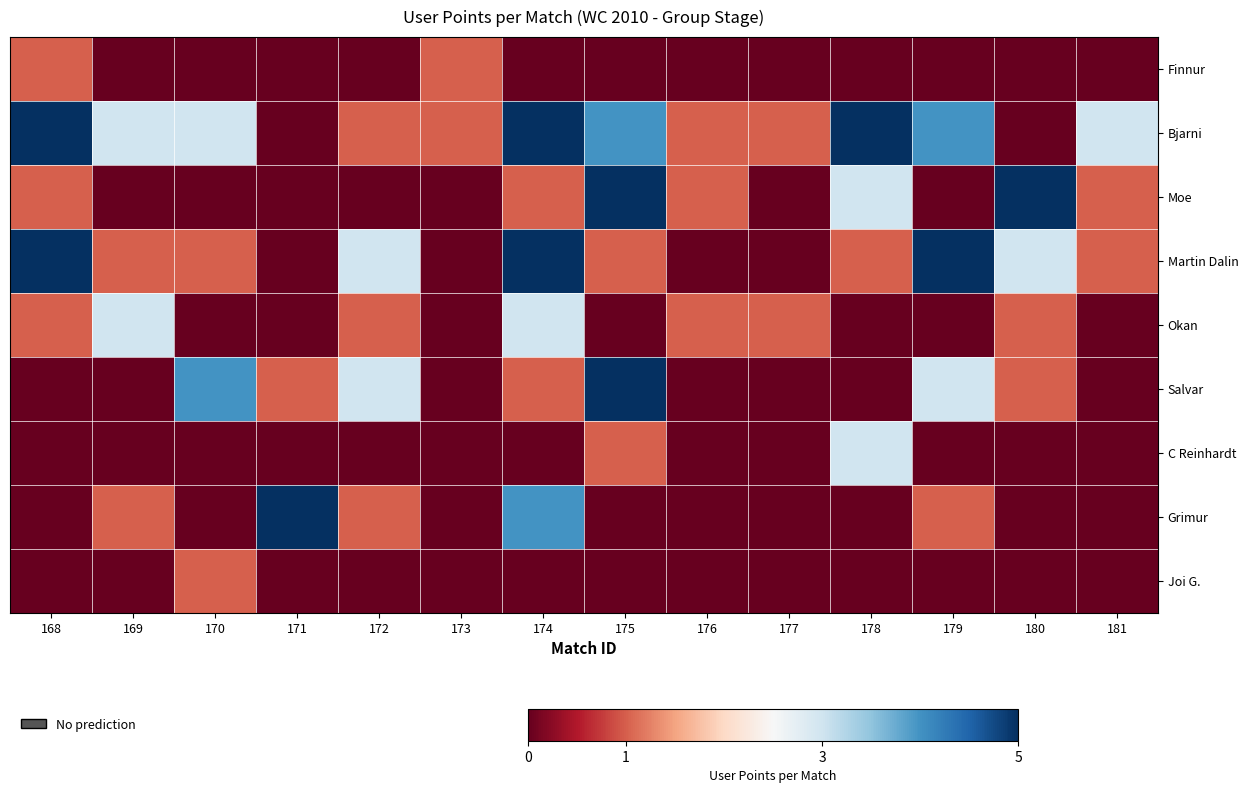

Which series has the largest total across all categories?

Bjarni